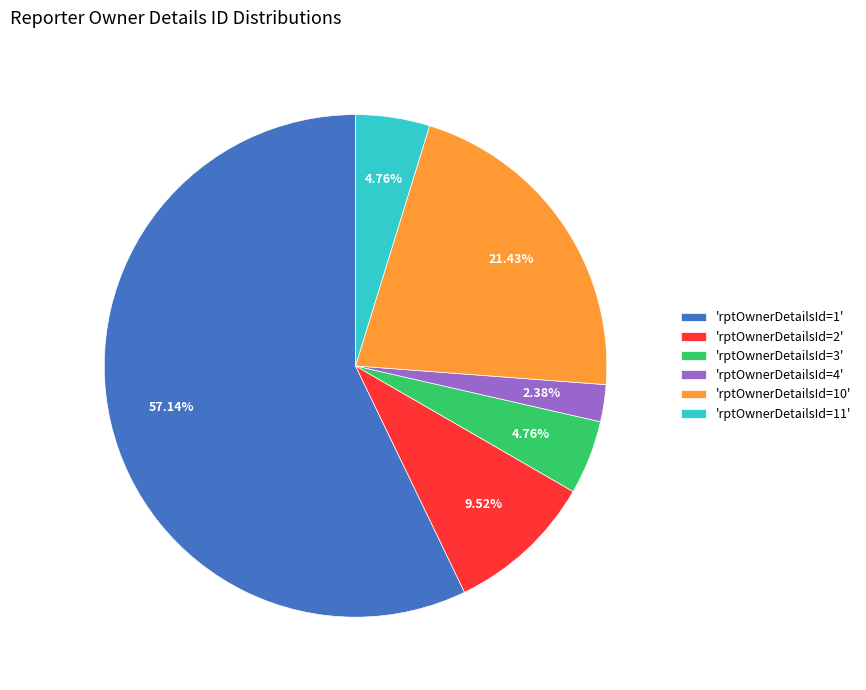

Between 'rptOwnerDetailsId=10' and 'rptOwnerDetailsId=2', which is larger?

'rptOwnerDetailsId=10'